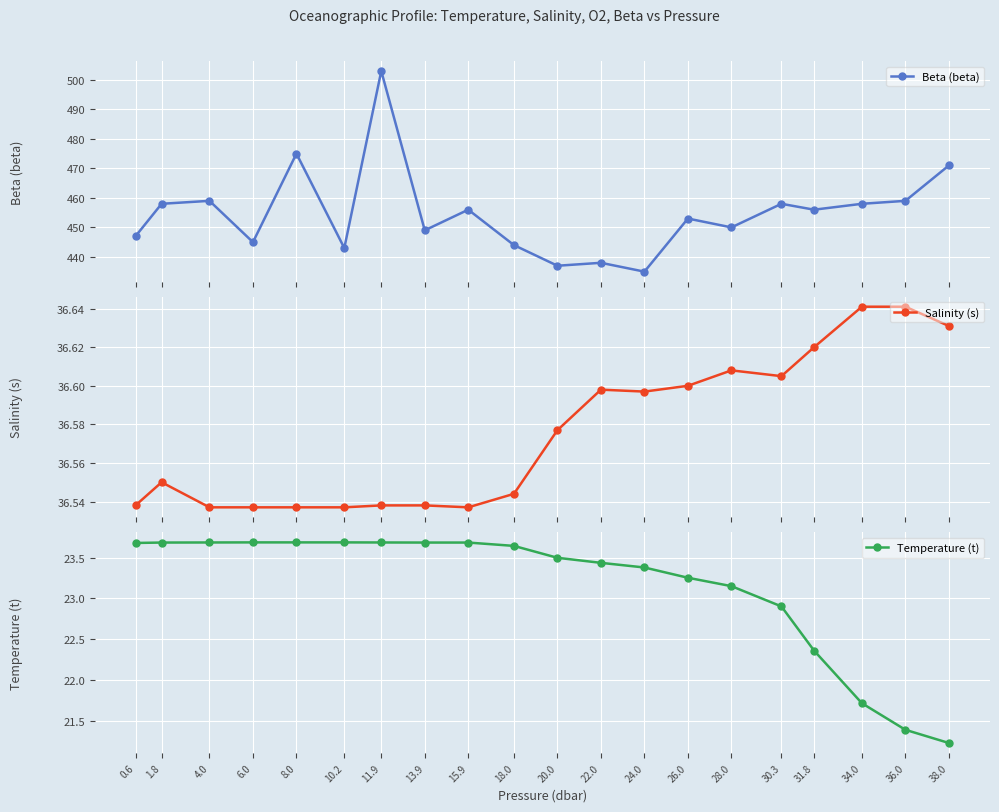

Which series changed the most between 15.9 and 28.0?

Beta (beta)